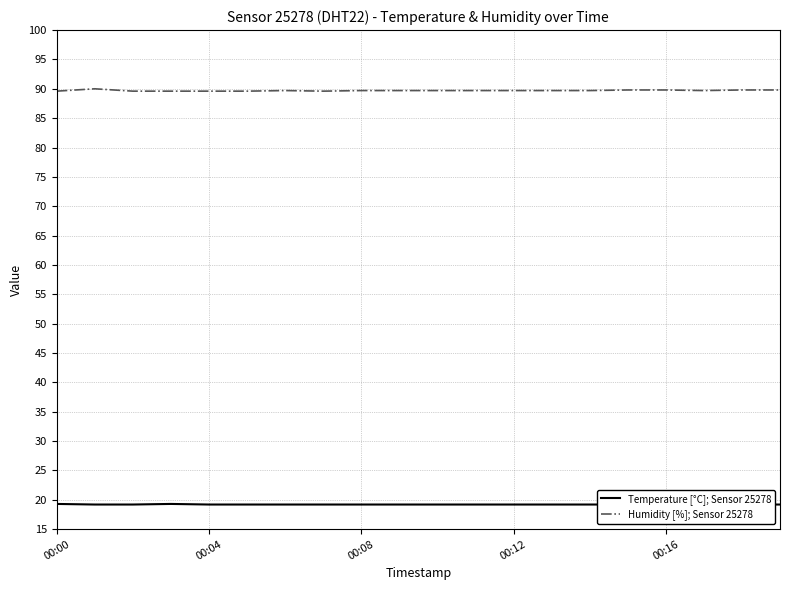

What is the label of the 1st point from the left?

00:00